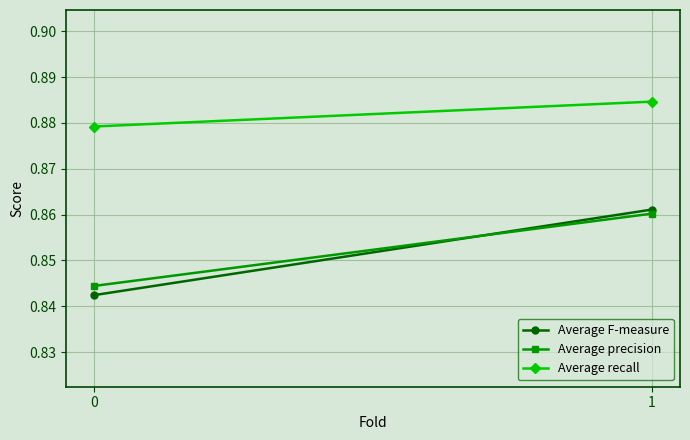

List the labels in order of Average F-measure value, largest first.

1, 0